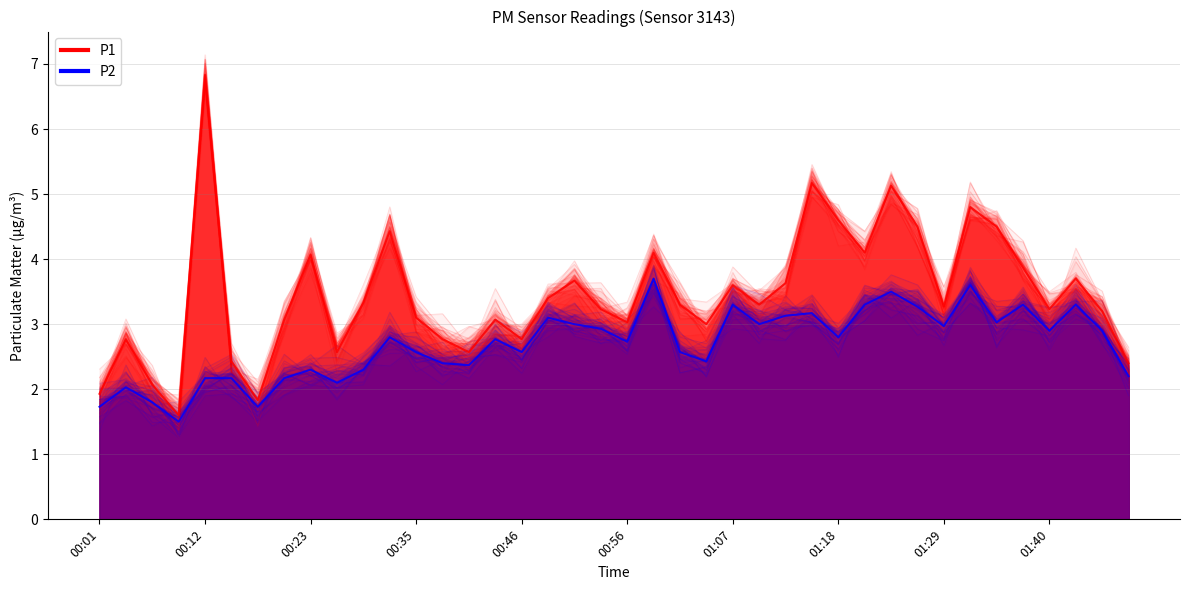

At how many categories does at least one series exceed 5?

3